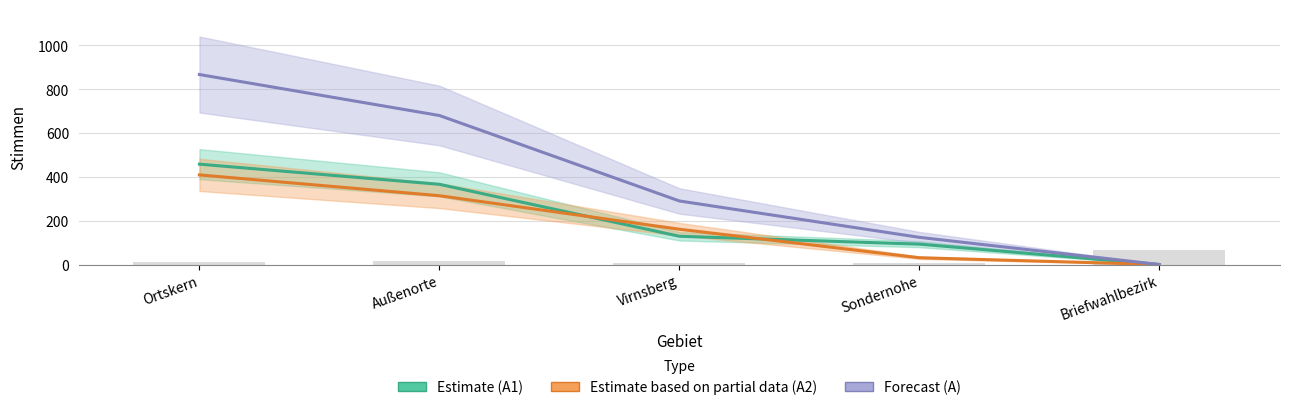

What is the difference between the highest and lowest values at Ortskern?

458